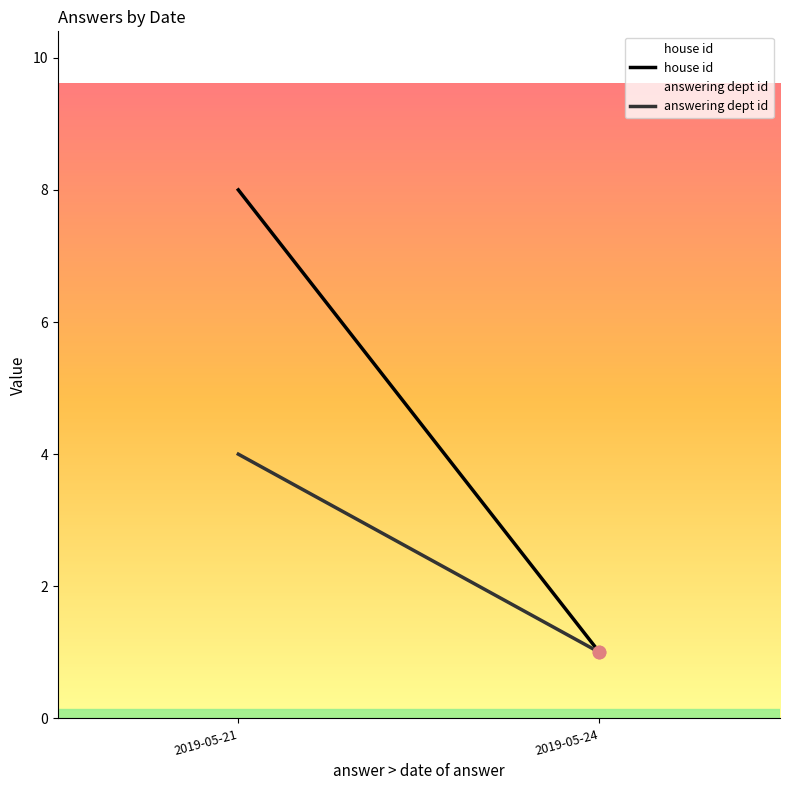

Which series reaches the maximum Y coordinate?

house id